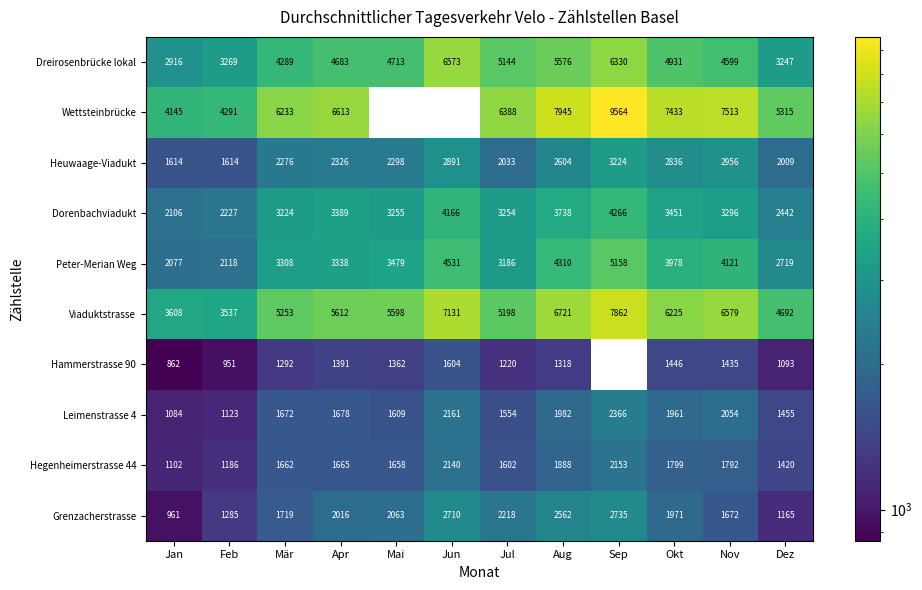

At which category does the chart reach its peak across all series?

Sep